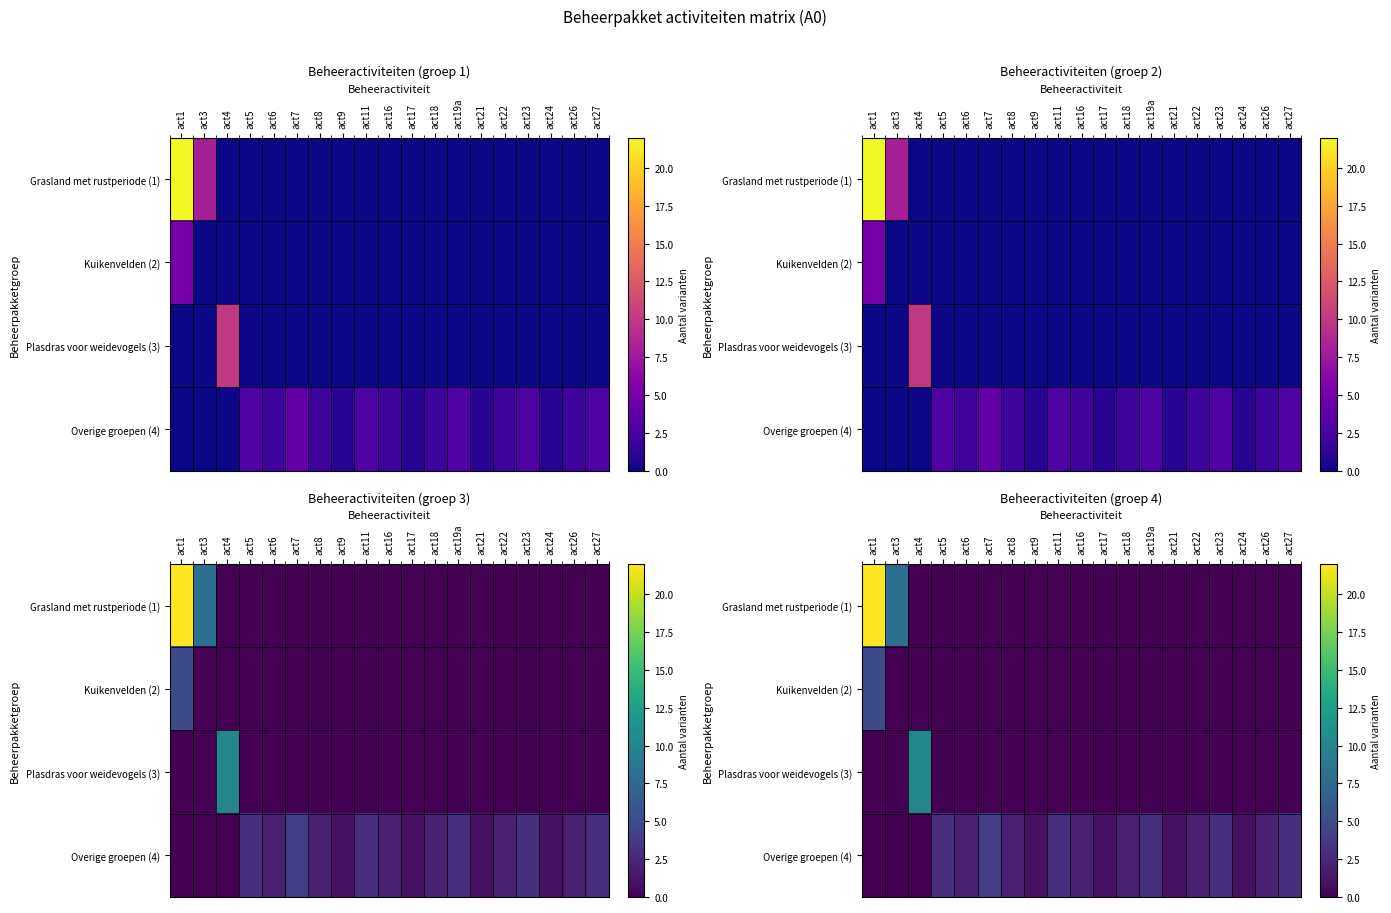

What is the spread (max minus min) of values at act23?

3